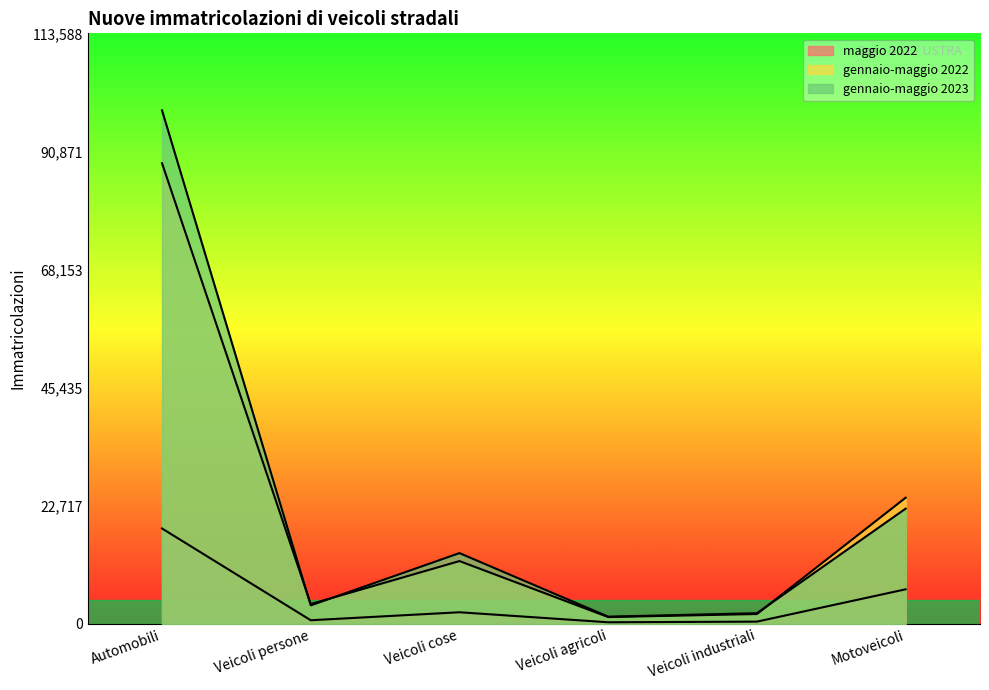

True or false: gennaio-maggio 2023 and maggio 2022 cross at least once.

False